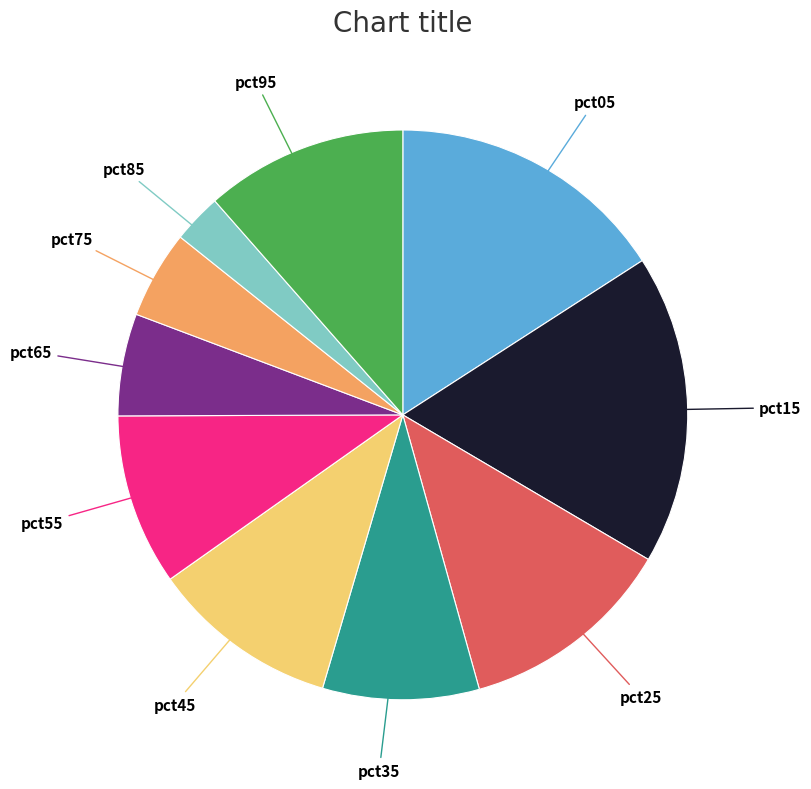

Is there any slice that represents more than half of the pie?

No